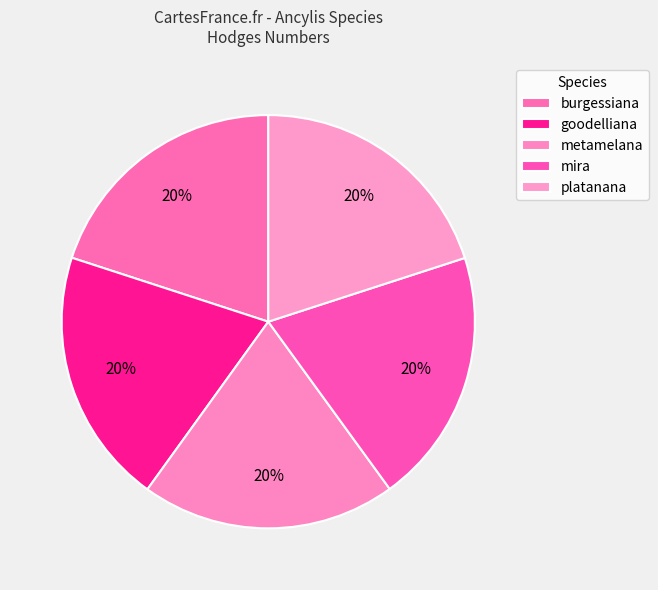

Count the number of slices in the pie.

5